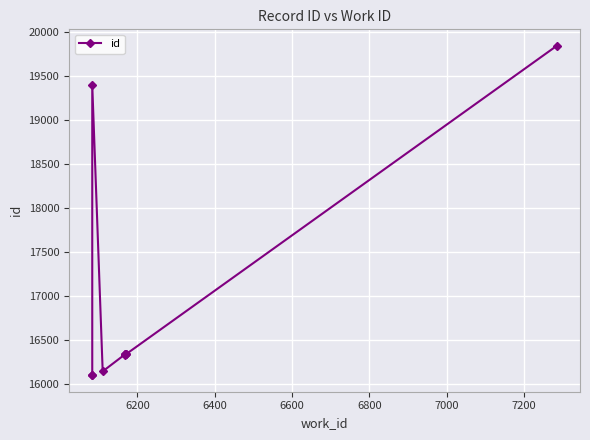

What is the sum of the values at 7000 and 6600?

32478